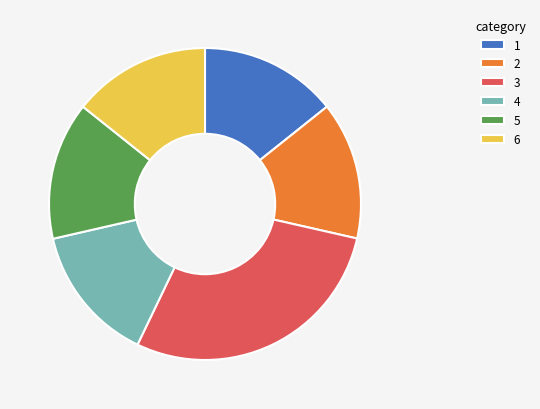

Which slice is the largest?

3